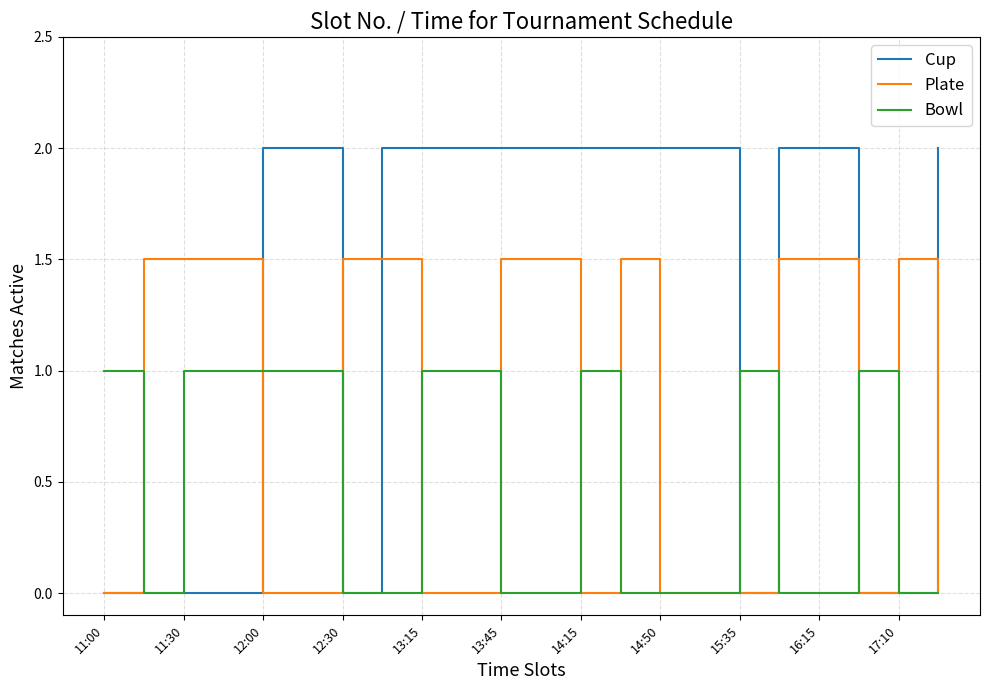

Which series ends up on top after the final intersection of Cup and Plate?

Cup